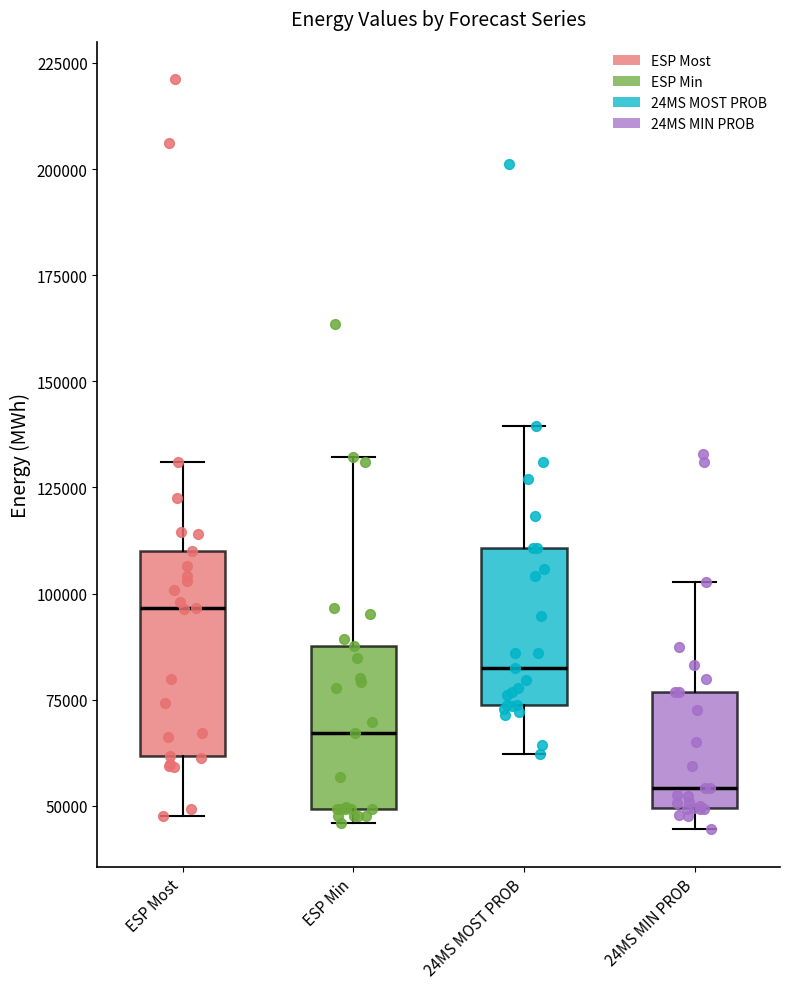

Where is the lower edge of the box for ESP Min on the y-axis? The values are not printed on the chart, so give them approximately, as read against the axis.

50000